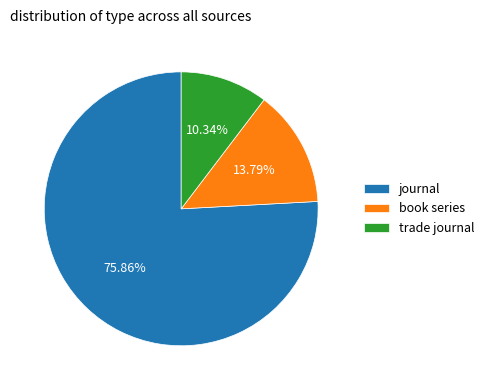

The trade journal slice represents 10% of the pie. True or false?

True